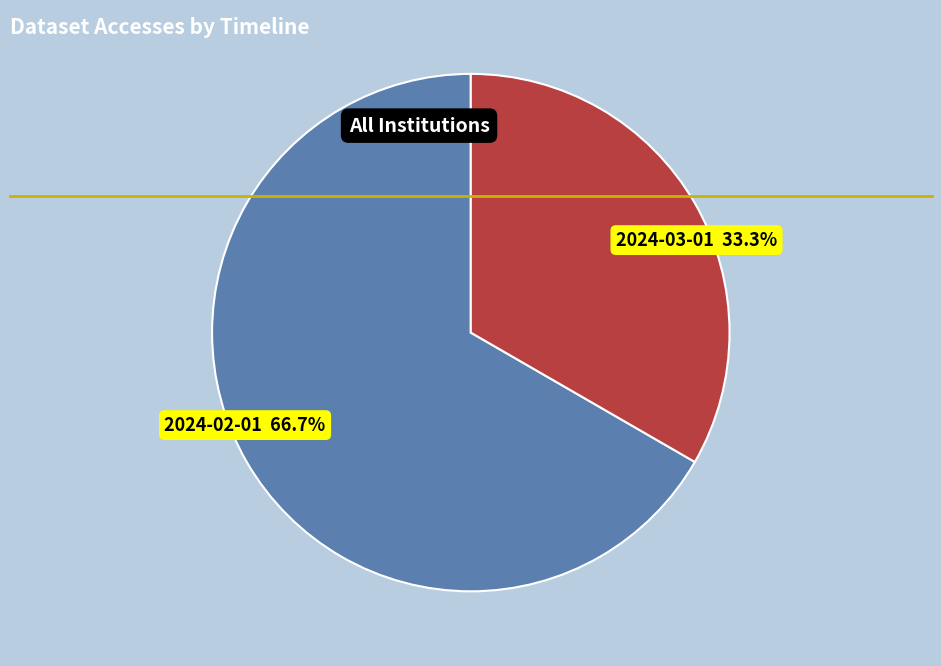

Is there any slice that represents more than half of the pie?

Yes